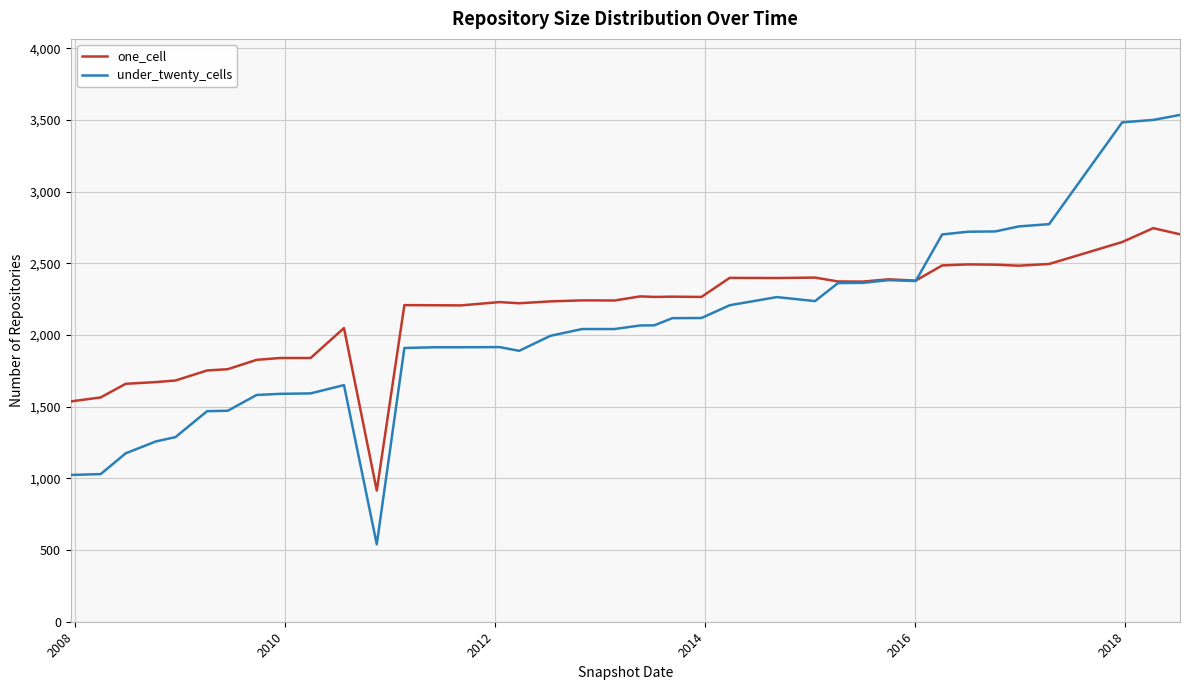

List the series in order of their peak value, highest first.

under_twenty_cells, one_cell